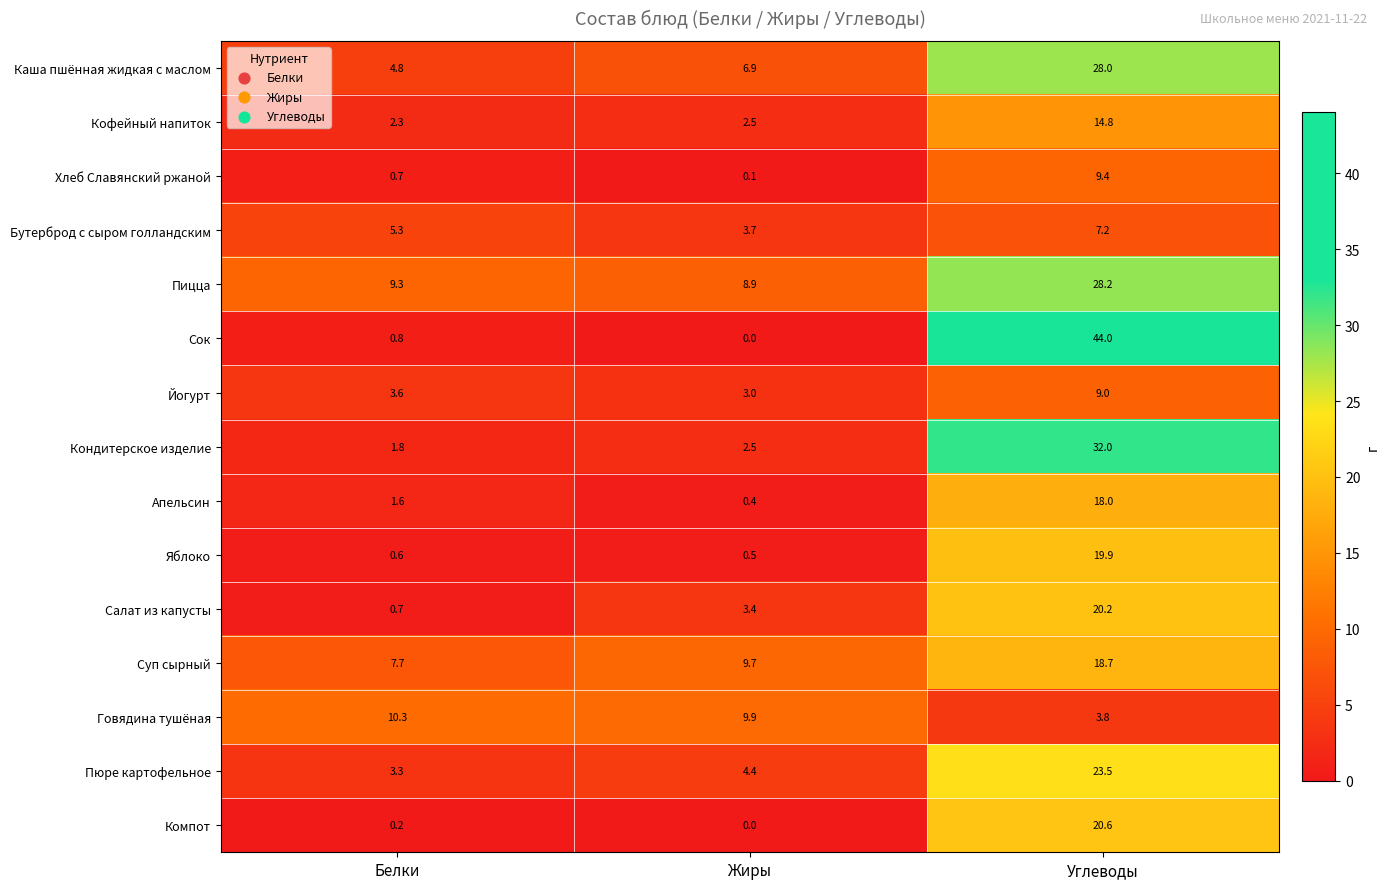

At which label does Пицца reach its minimum?

Жиры